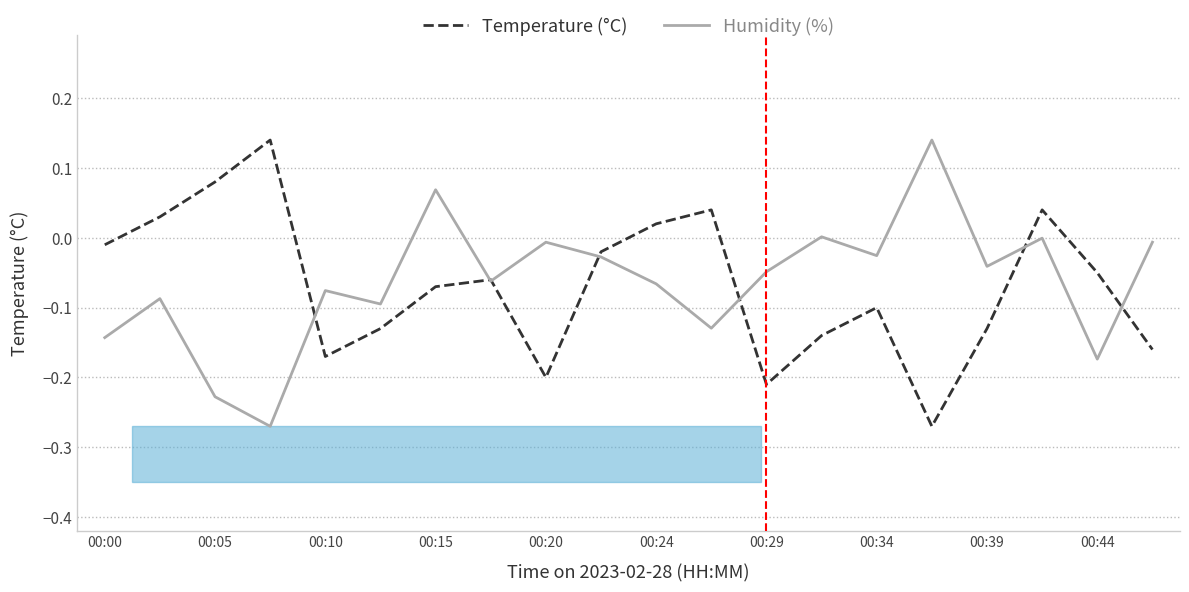

At which label is Humidity (%) closest to 0?

17